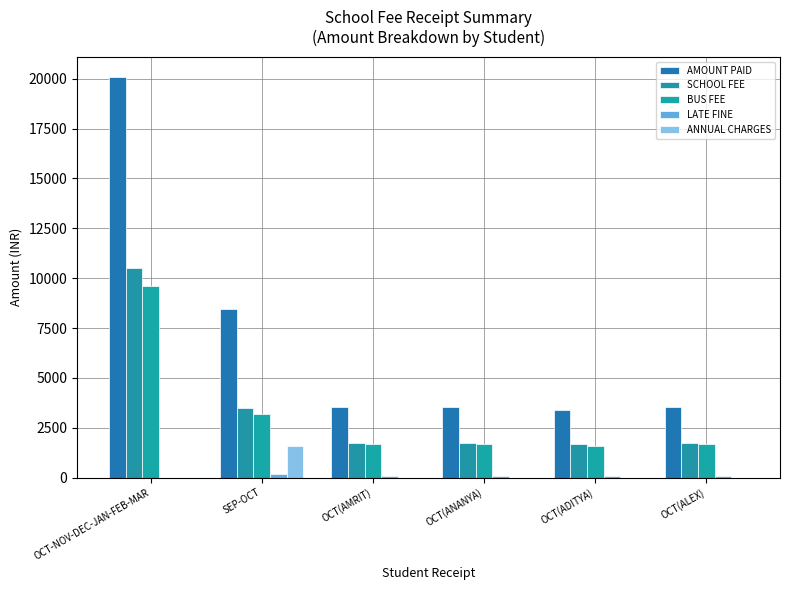

Where is AMOUNT PAID nearest to the value 11750?

SEP-OCT